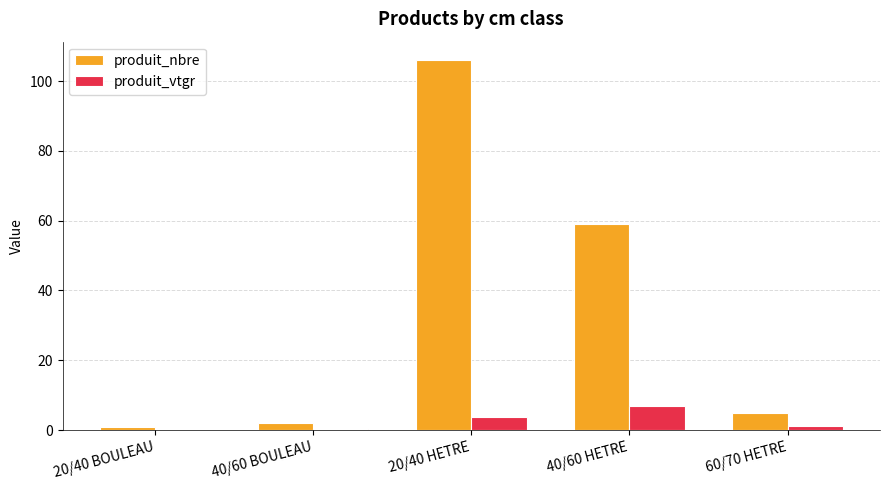

How many data points in produit_vtgr are above 1?

3